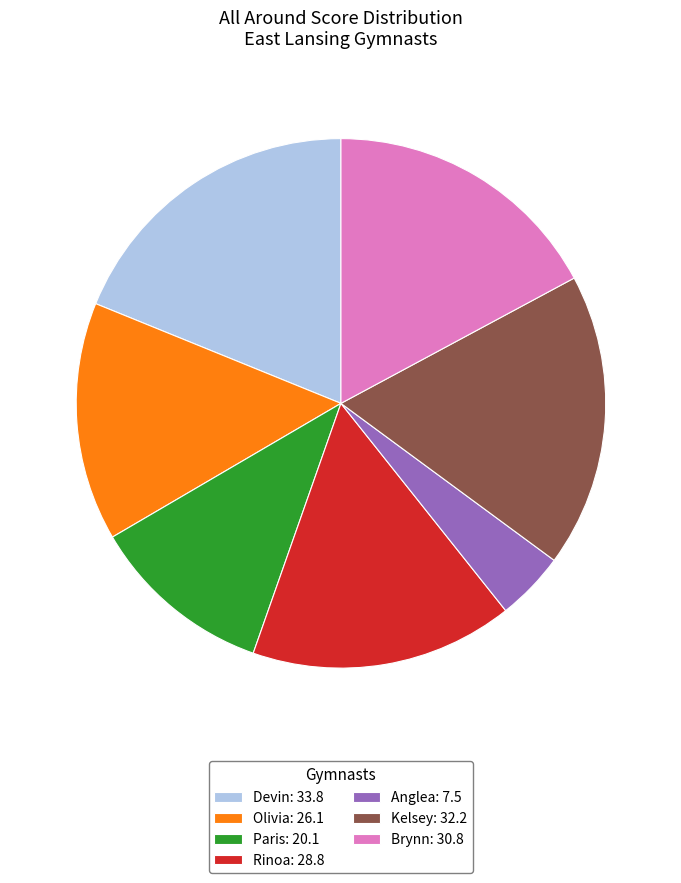

Is it true that Olivia is 15% of the pie?

True